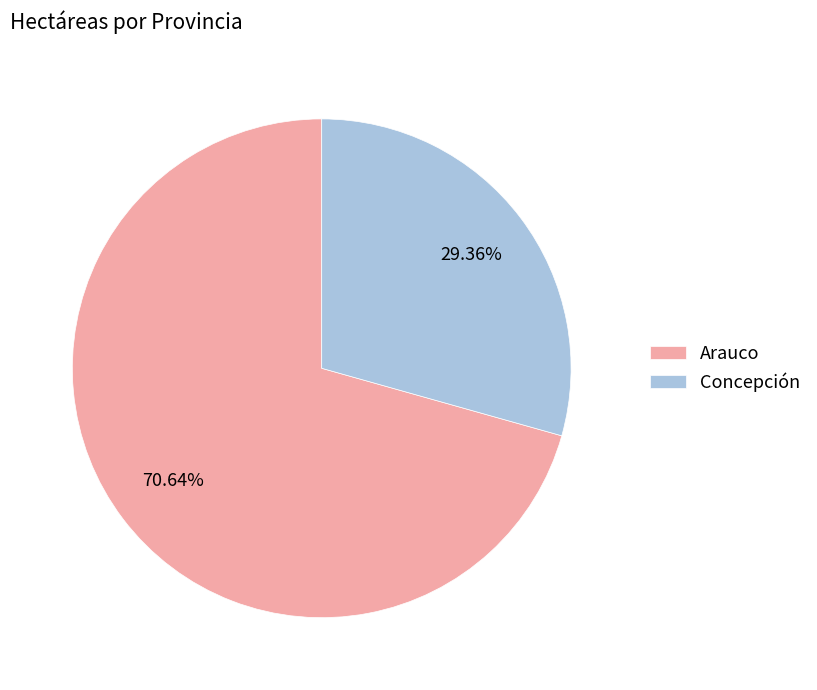

Approximately how many times larger is the value at Concepción compared to Arauco?

0.4